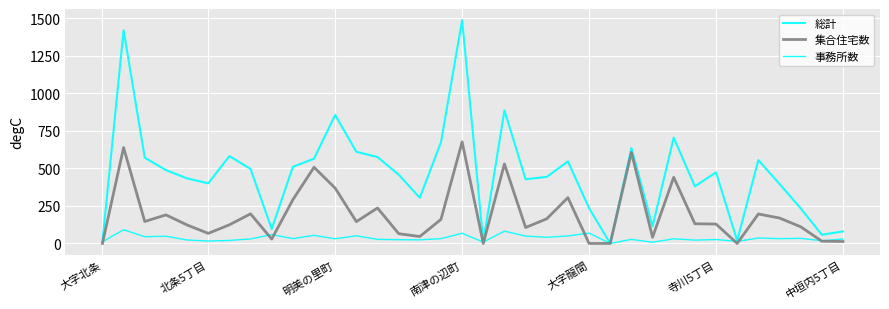

How many categories are shown in the chart?

36